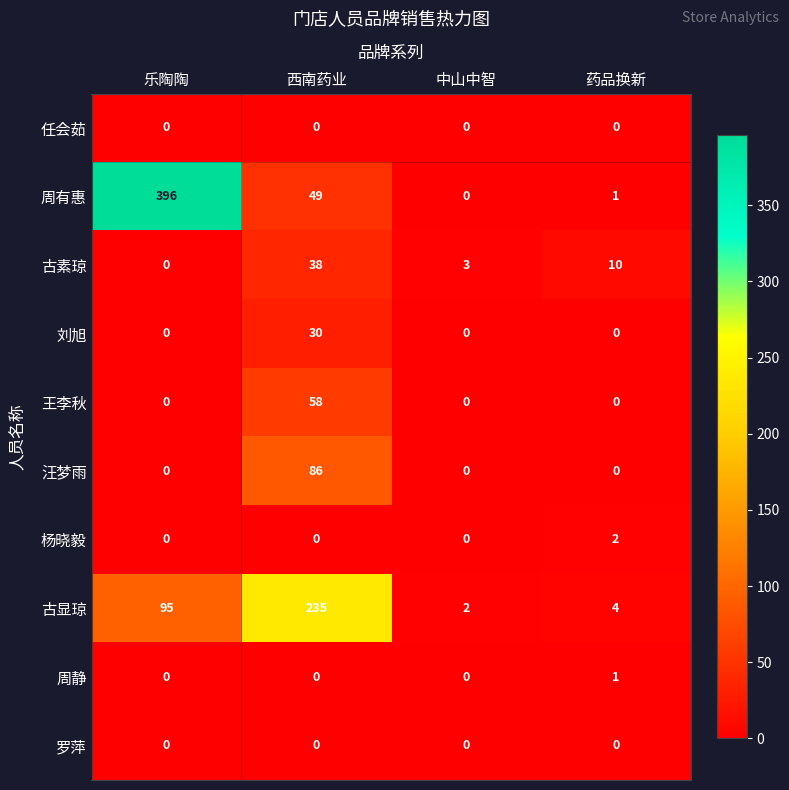

What is the sum of the 古素琼 values at 中山中智 and 西南药业?

41